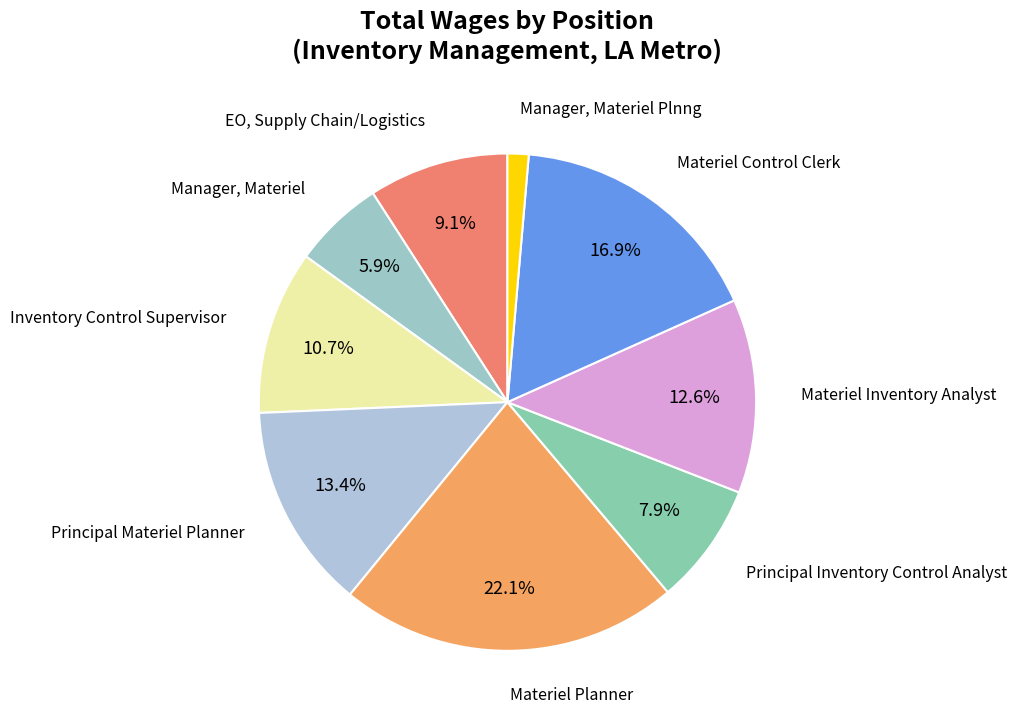

How many segments does this pie chart have?

9